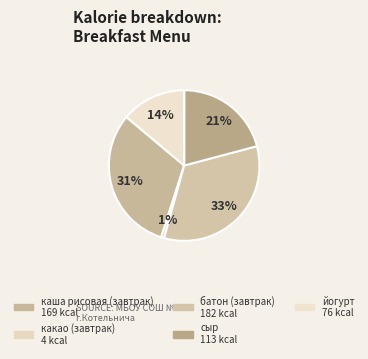

Count the number of slices in the pie.

5